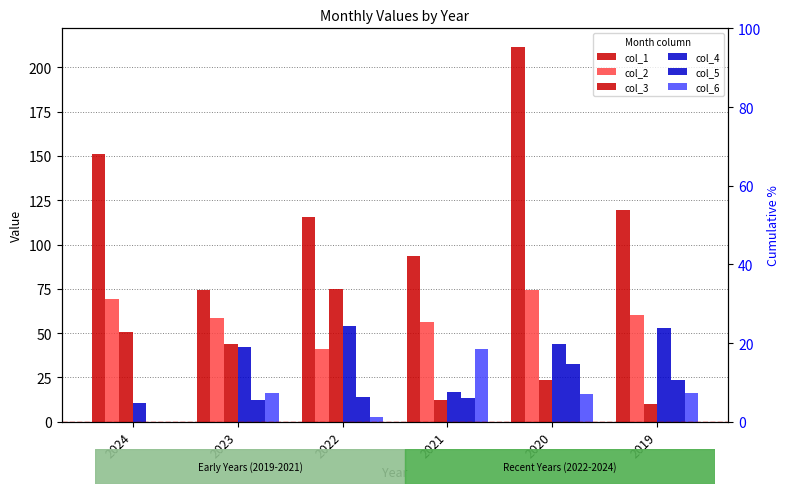

How many groups of bars are there?

6